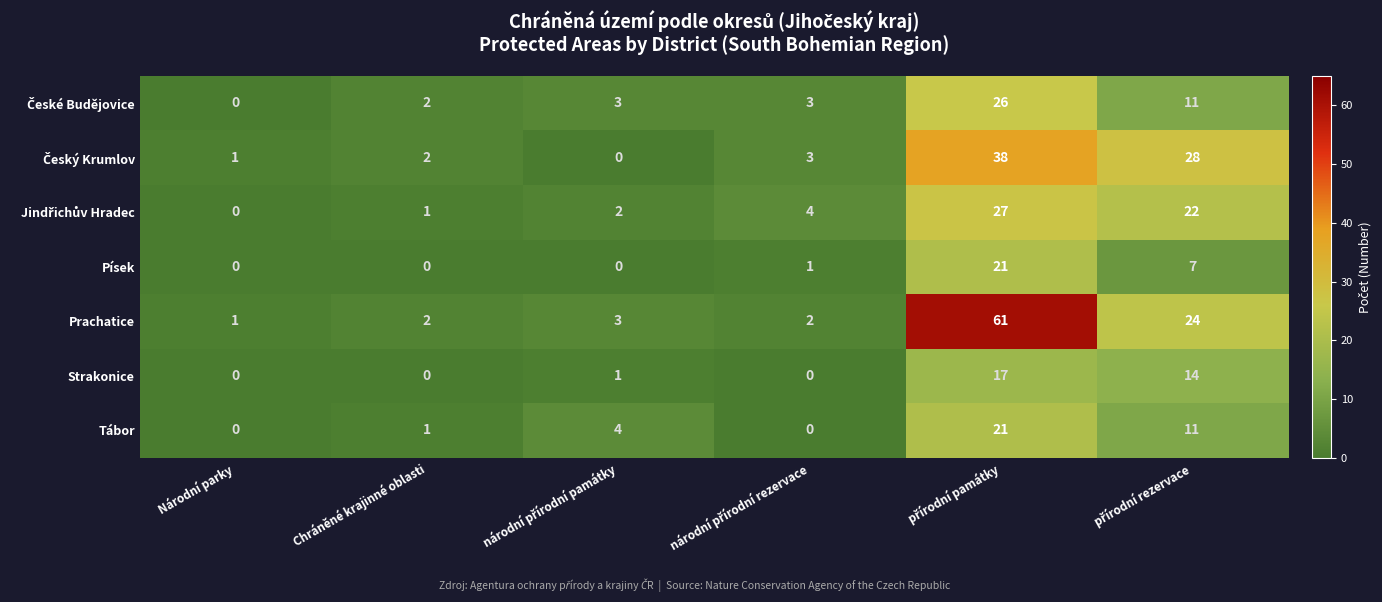

Which series has the widest spread of values?

Prachatice